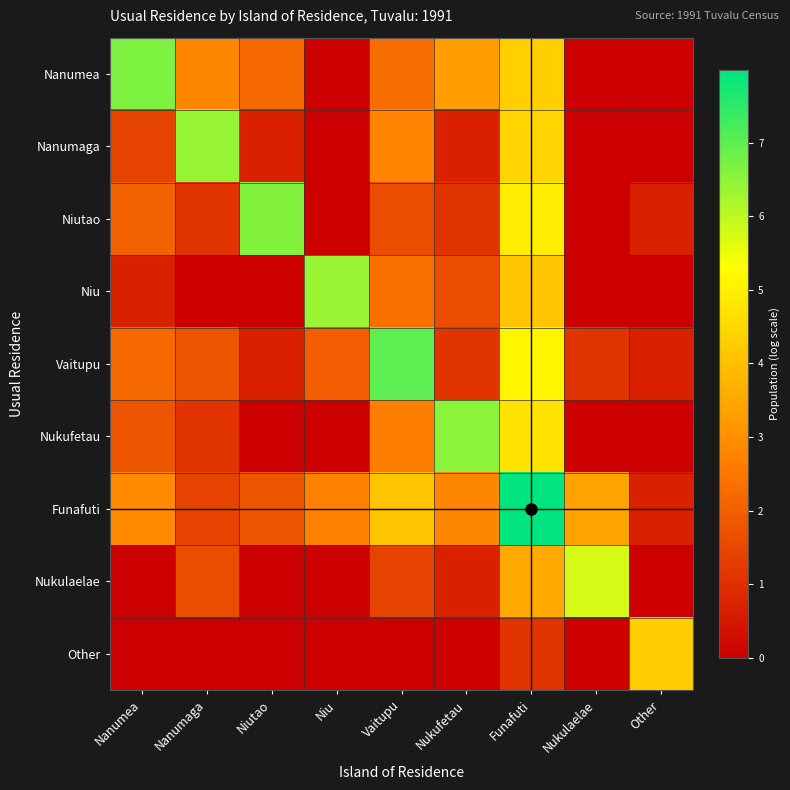

Rank the series by their maximum value, from lowest to highest.

Other, Nukulaelae, Niu, Nanumaga, Nukufetau, Niutao, Nanumea, Vaitupu, Funafuti